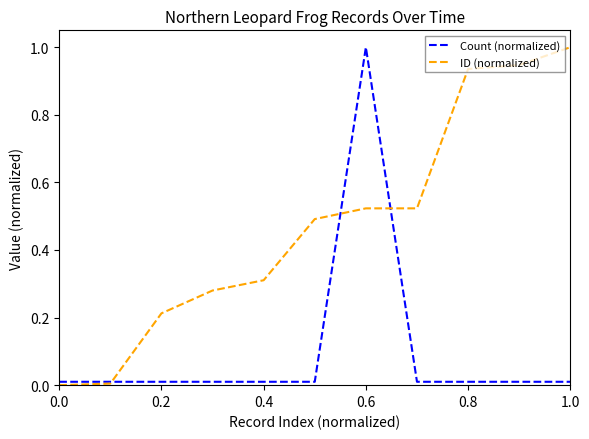

How many intersections are there between Count (normalized) and ID (normalized)?

3